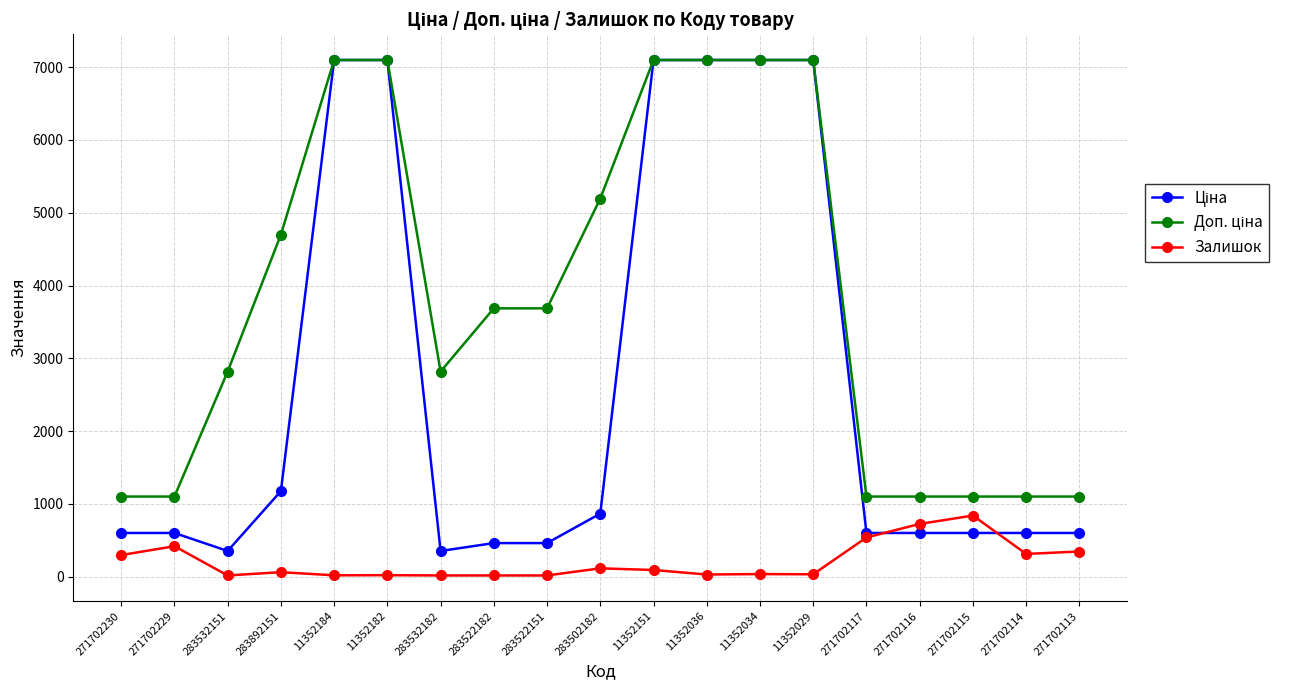

How many values in the Залишок series are below 61?

9